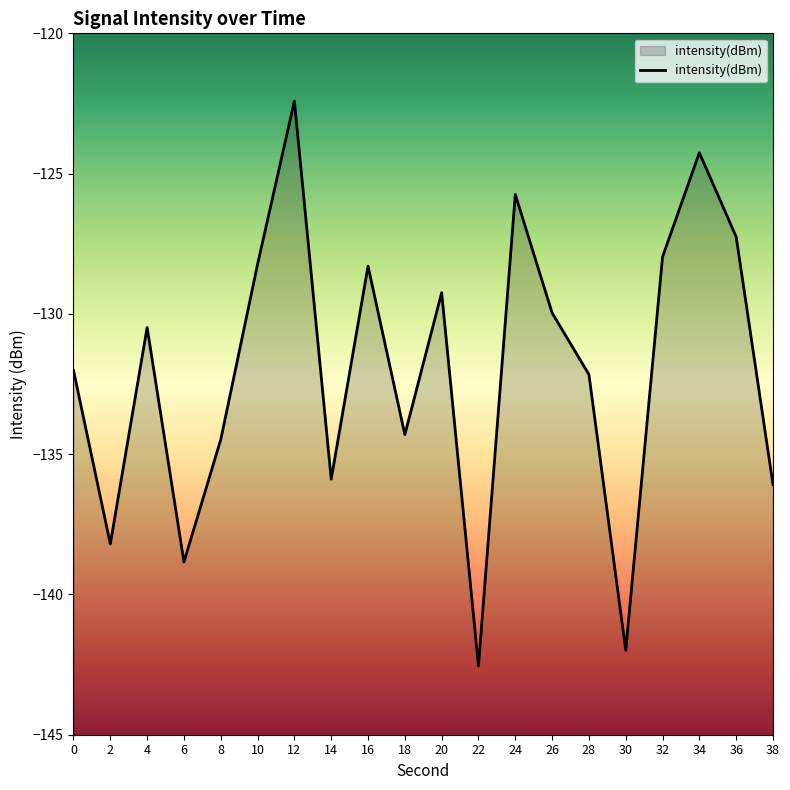

Does the chart have visible grid lines?

No